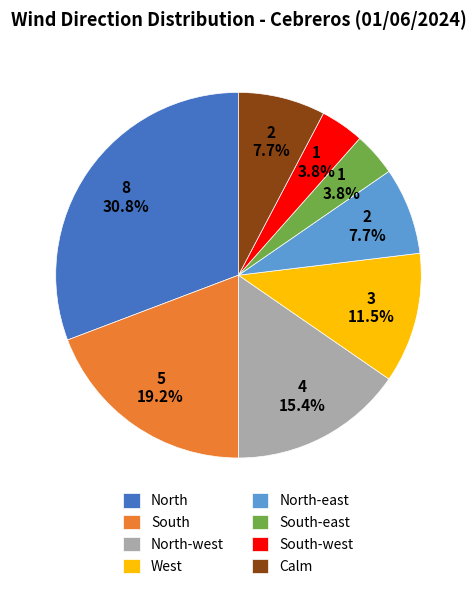

What percentage is the South-east slice, to the nearest percent?

4%